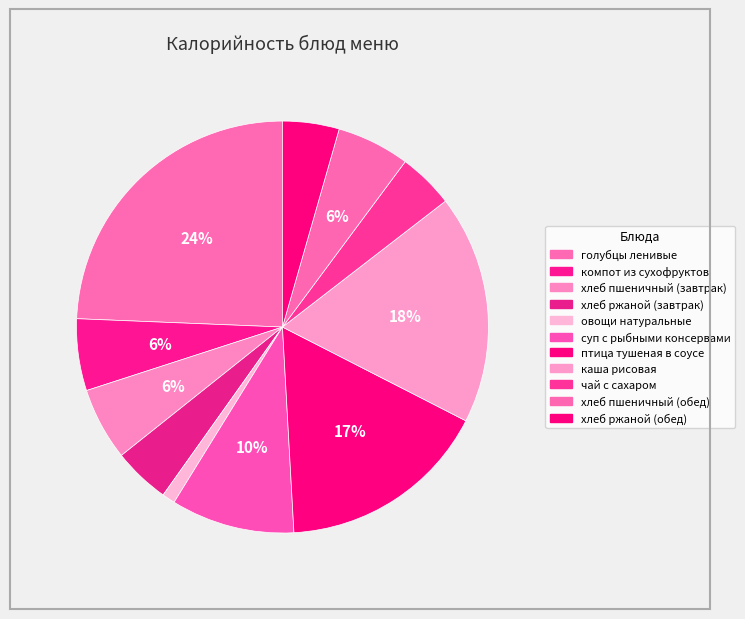

How many segments does this pie chart have?

11